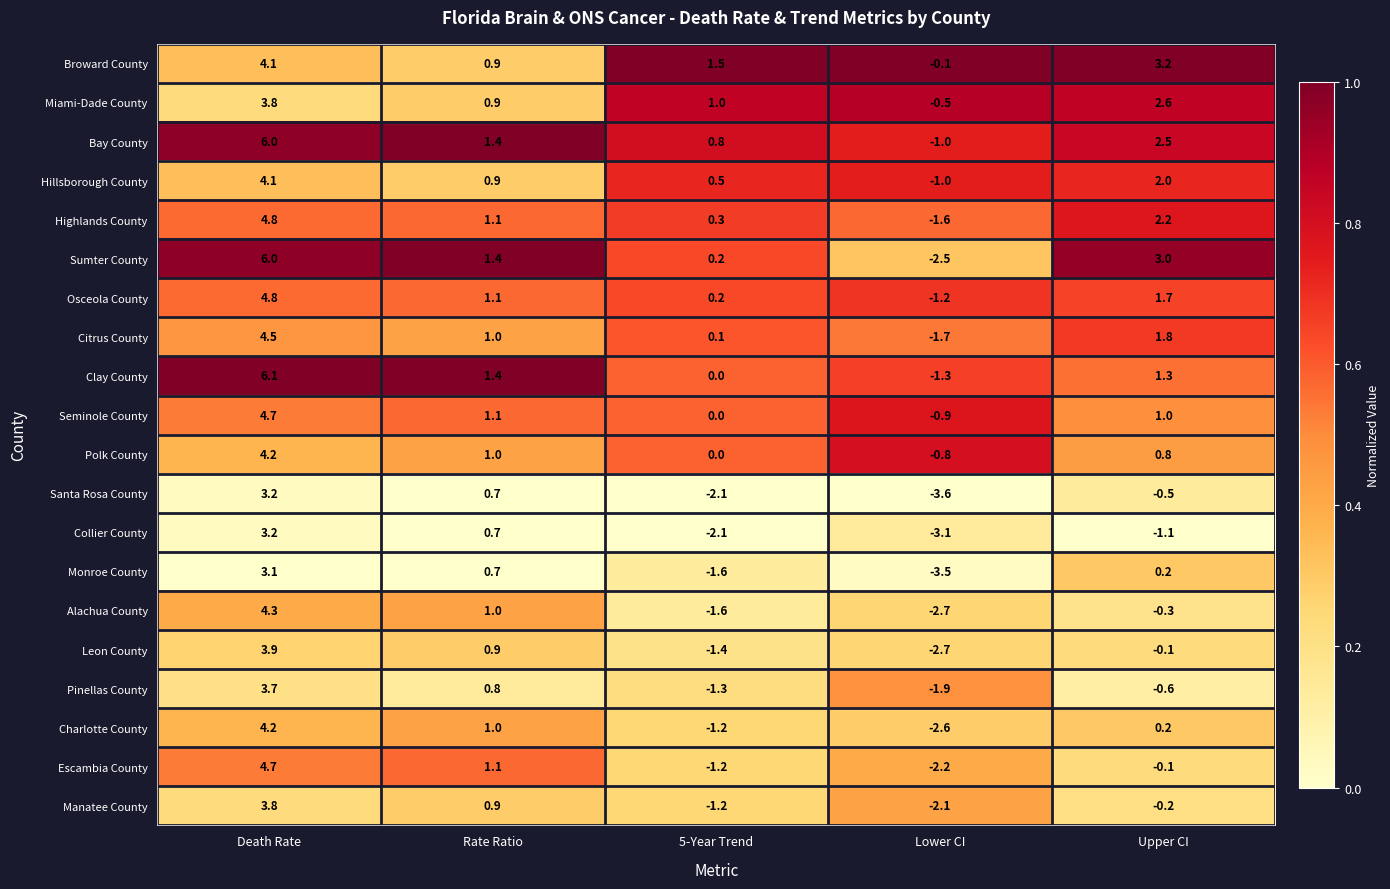

Rank the categories by Leon County value from lowest to highest.

Lower CI, 5-Year Trend, Upper CI, Rate Ratio, Death Rate